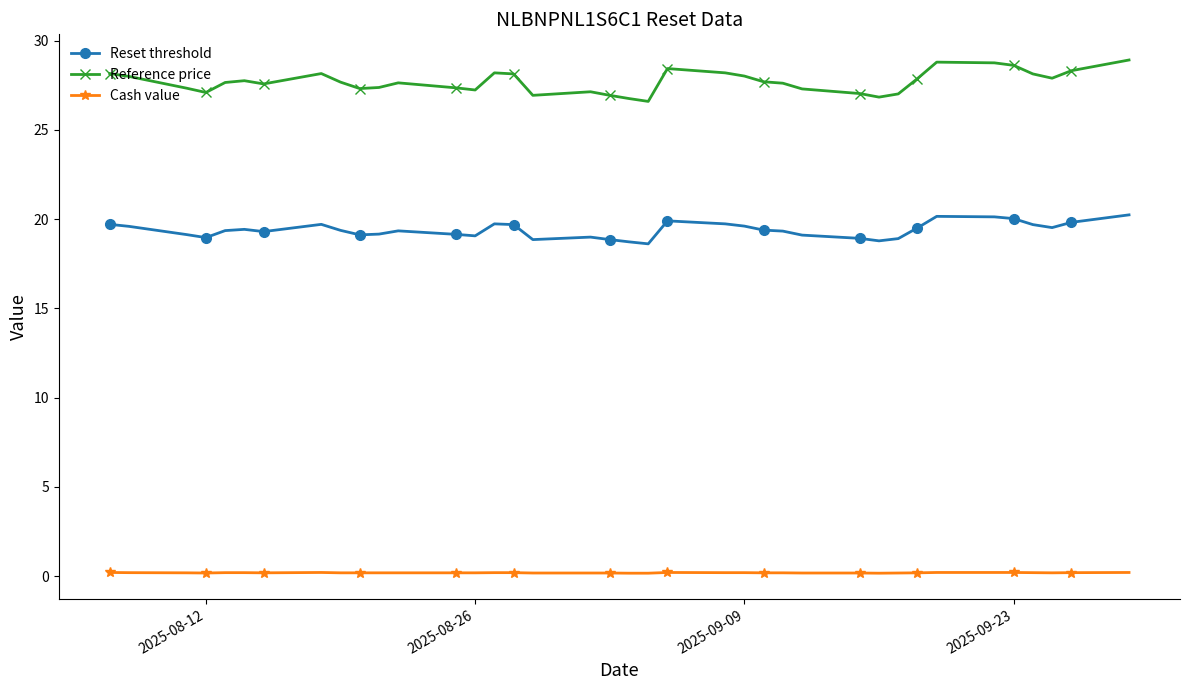

How many series are shown in this chart?

3